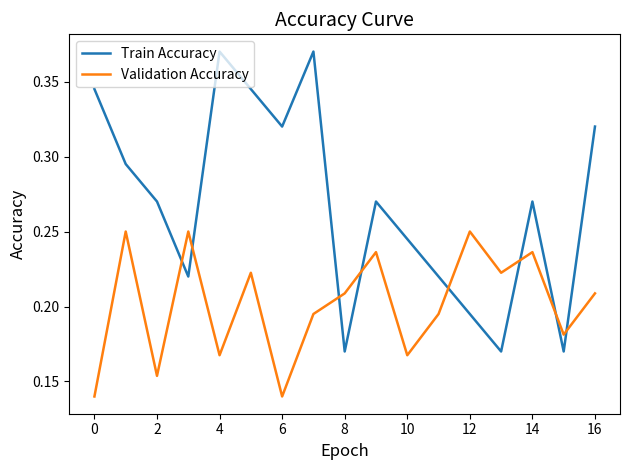

Which series has the widest spread of values?

Train Accuracy